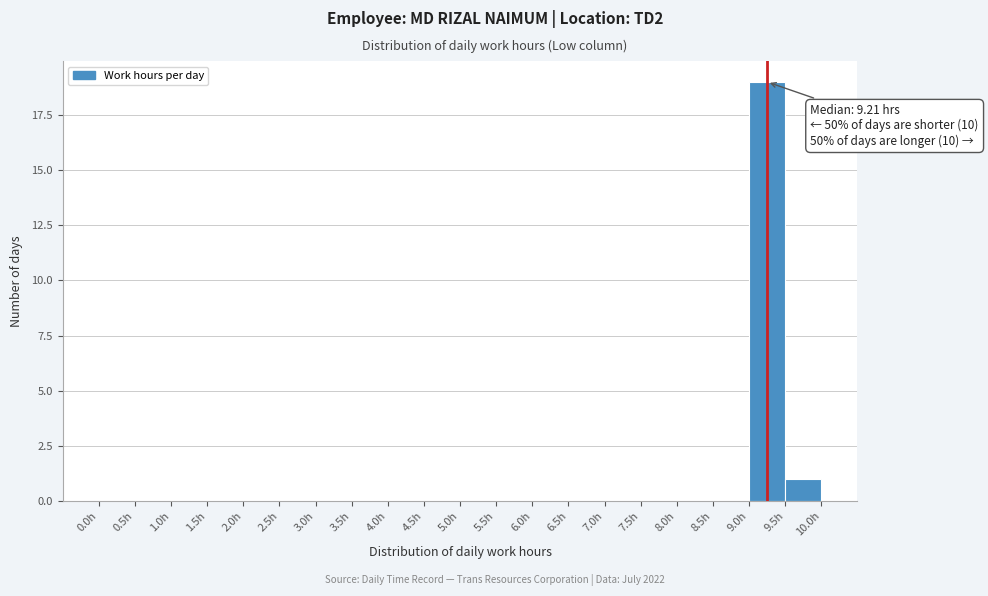

Which range on the x-axis has the tallest bar?

9.0 to 9.5